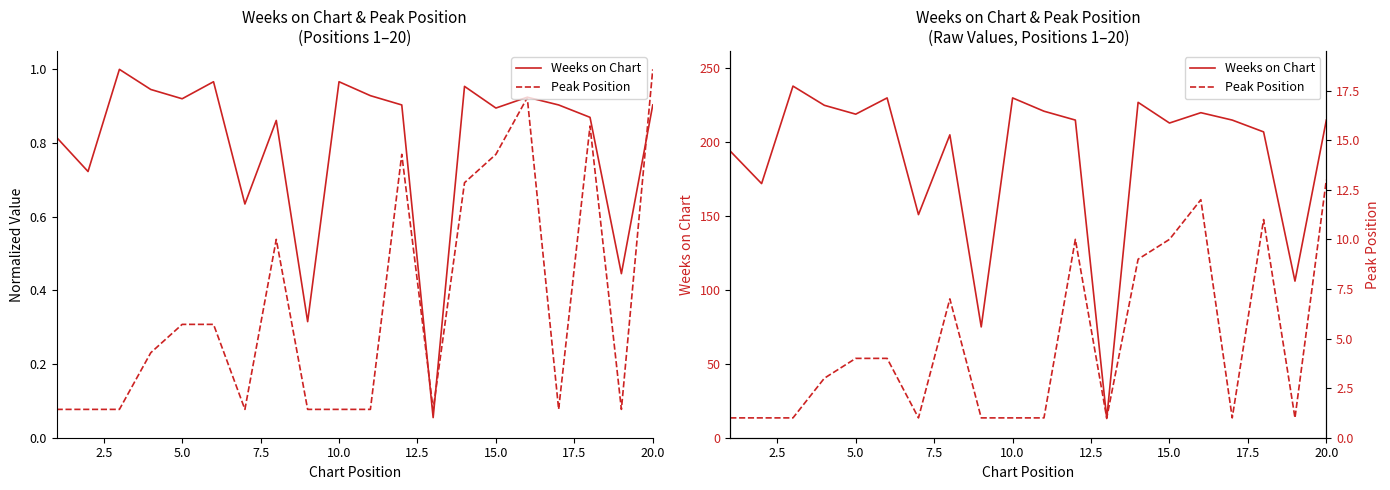

Is this an area chart (filled region under the line)?

No